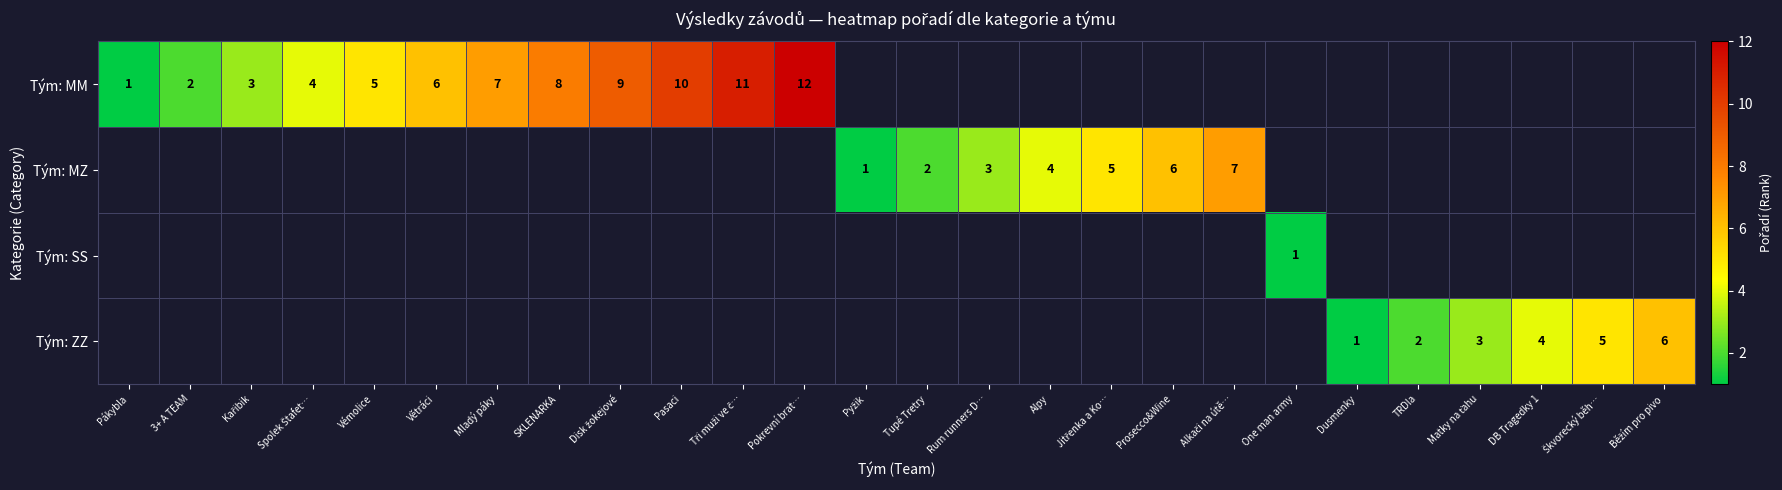

What is the maximum value shown in the chart?

12.0